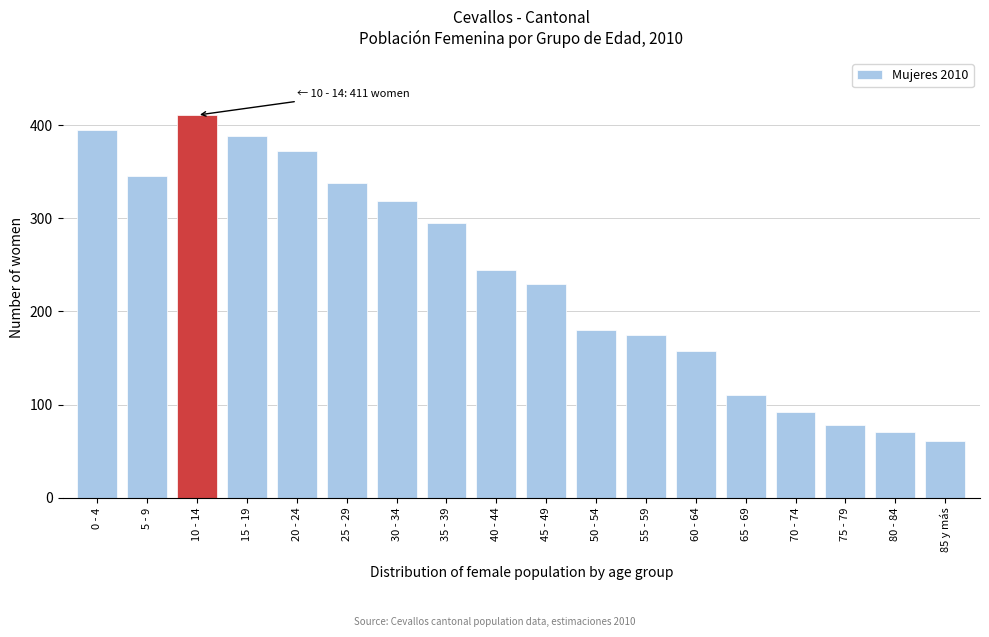

Reading left to right, transcribe all the data shown in this chart.

395	346	411	389	372	338	319	295	245	230	180	175	158	110	92	78	71	61